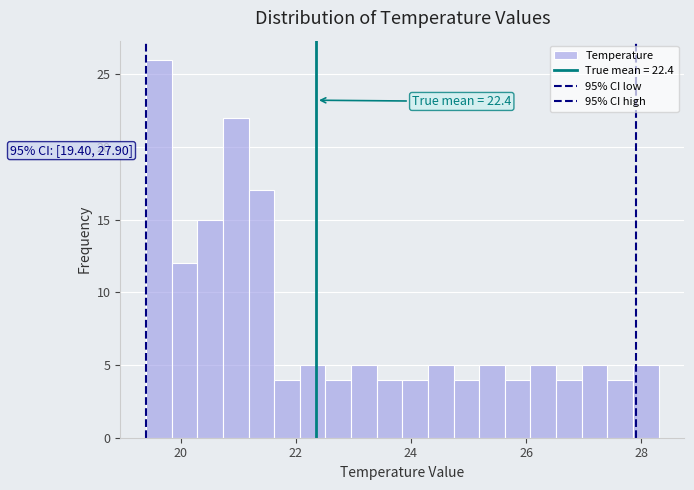

Around what value on the x-axis is the tallest bar? Give the approximate position of its centre, as read against the axis.

19.6